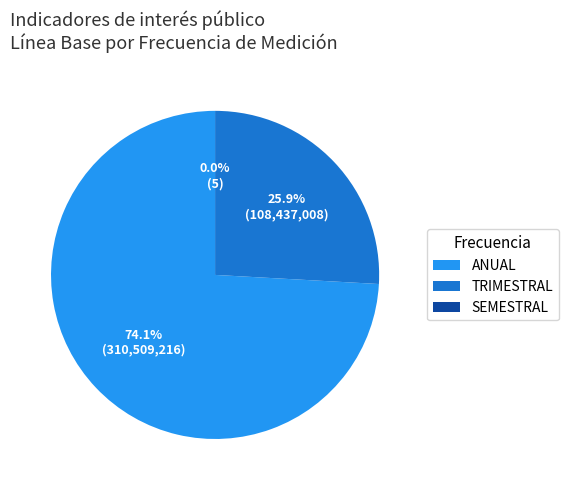

Is it true that PORCENTAJE DISPOSICIONES is 9% of the pie?

False